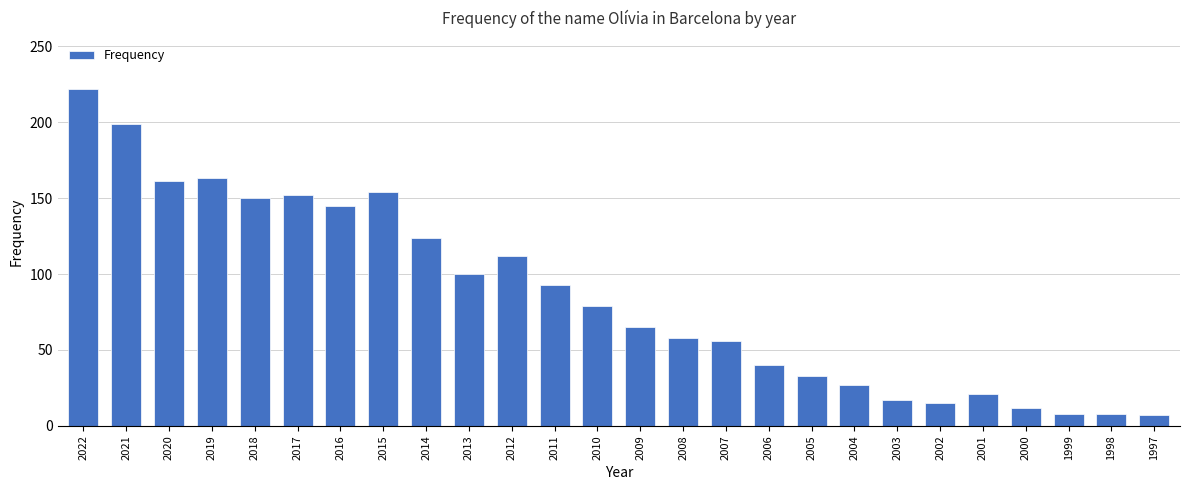

What is the smallest value displayed?

7